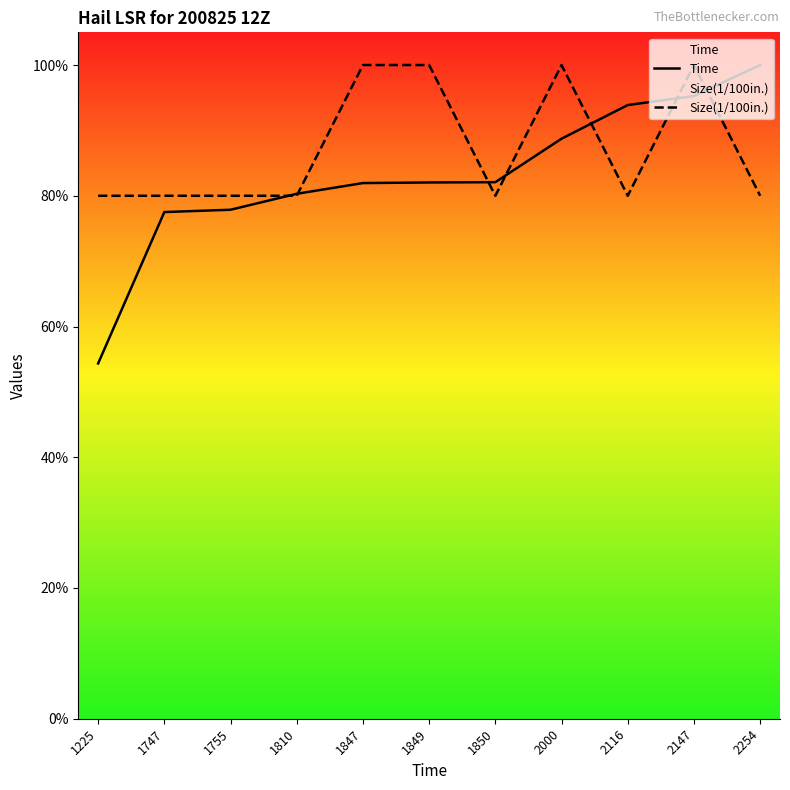

Which series has the widest spread of values?

Time